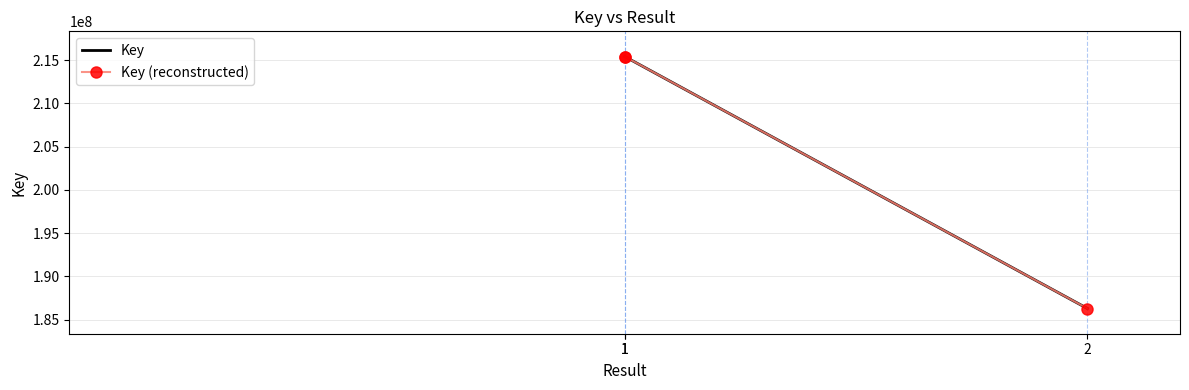

How many lines are shown in the chart?

2